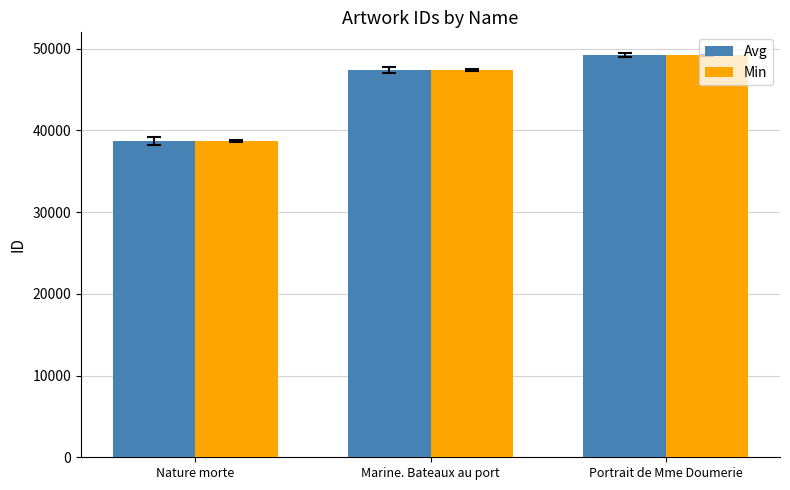

Is it true that Avg equals 38707 at Nature morte?

True